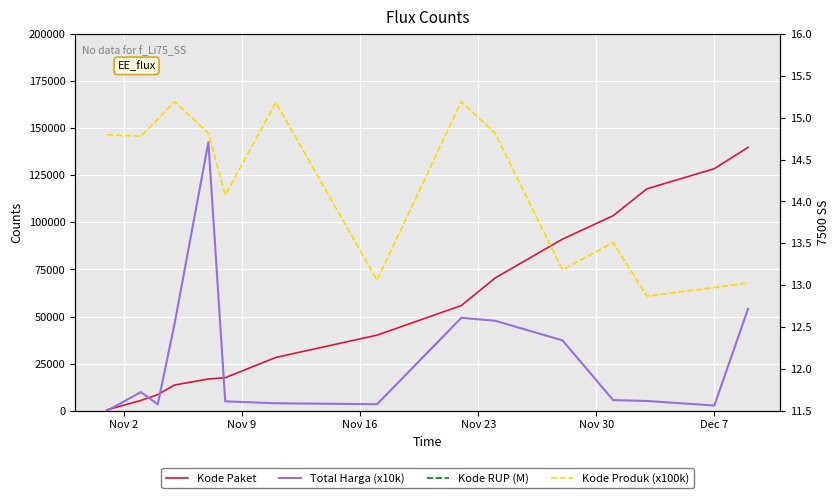

Where does the Kode Produk (x100k) series first go above 14?

Nov 2